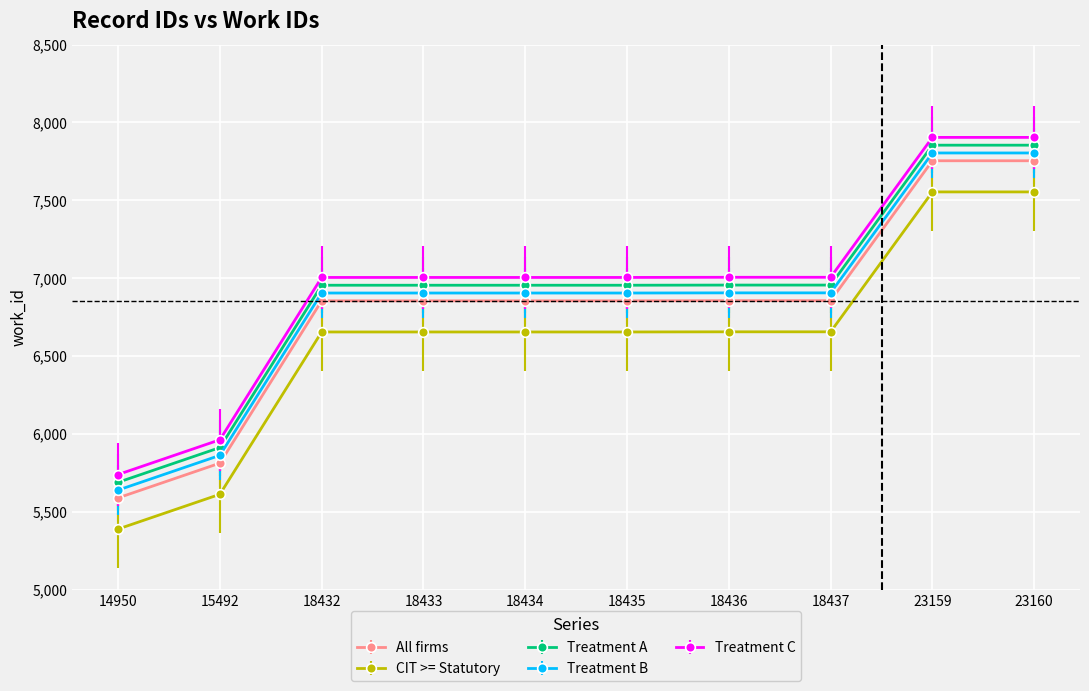

What is the value of the Treatment A point at the 5th from the left?

6955